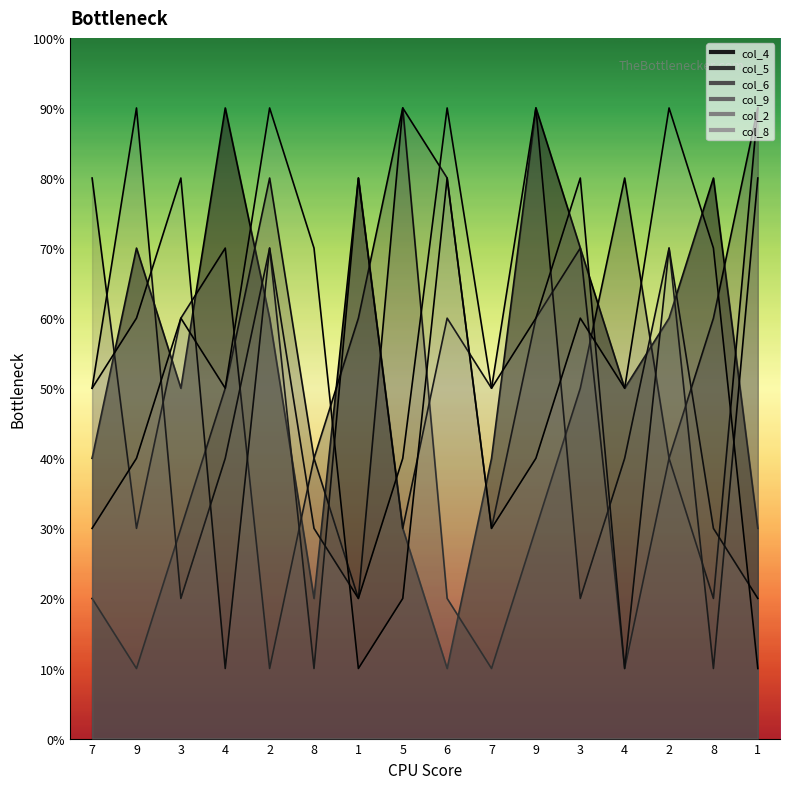

Is it true that col_4 equals 9 at 4?

False